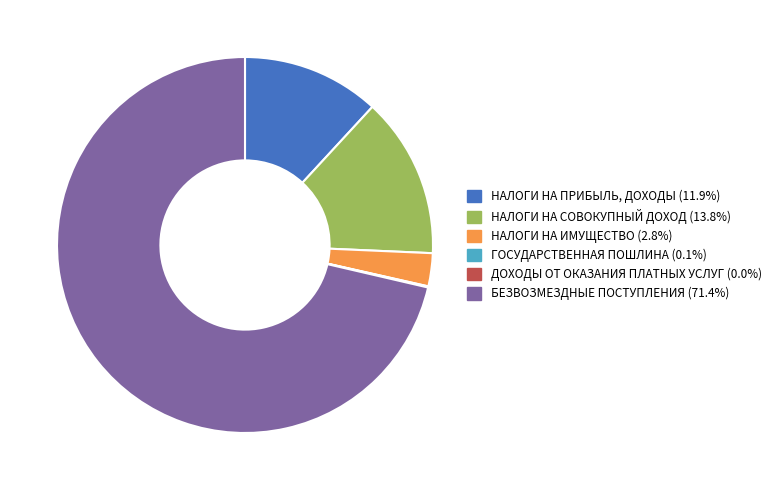

Which slice represents more than half of the pie?

БЕЗВОЗМЕЗДНЫЕ ПОСТУПЛЕНИЯ